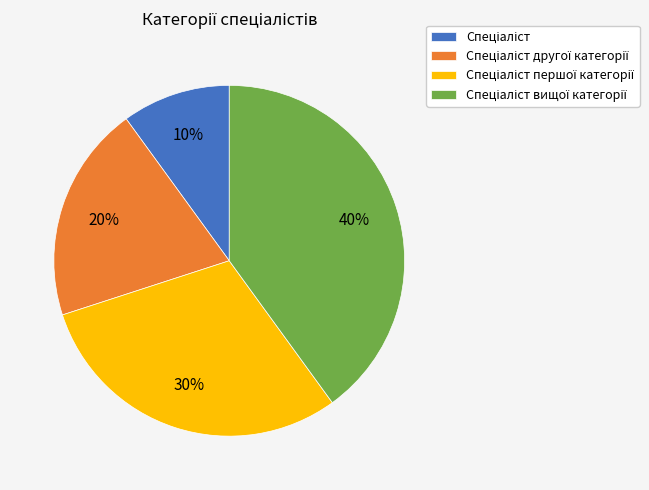

Does any single category account for the majority?

No